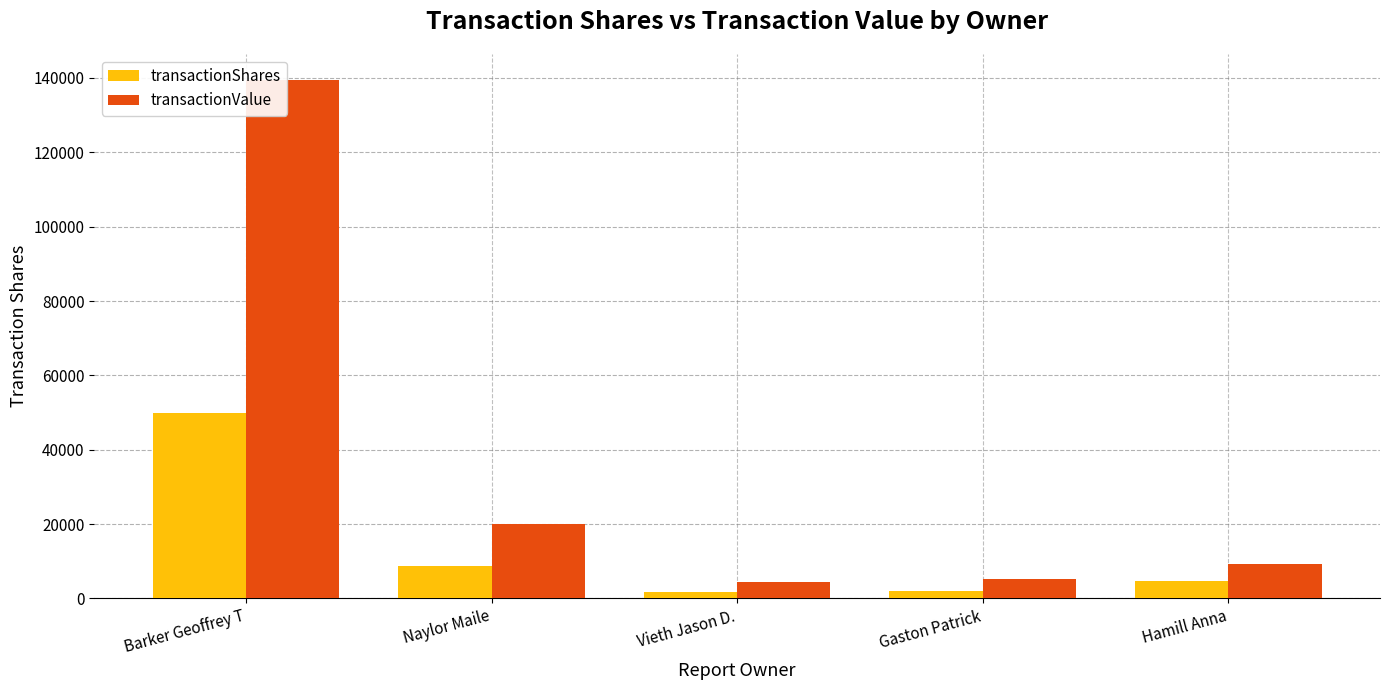

What is the average value of the transactionValue series?

35726